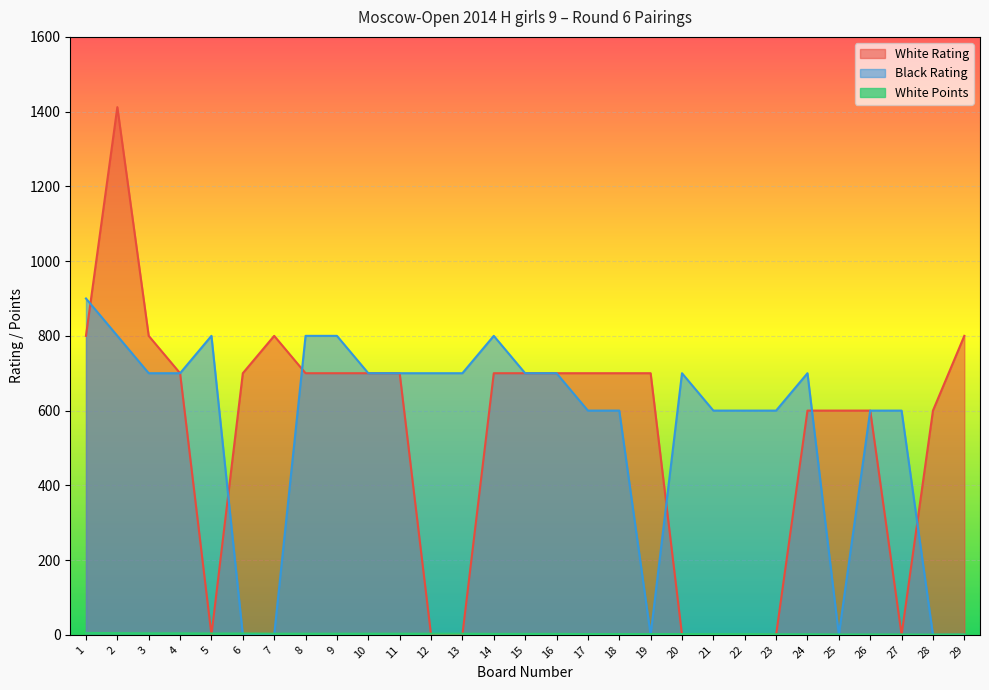

True or false: Black Rating has a value of 154.9 at 11.

False